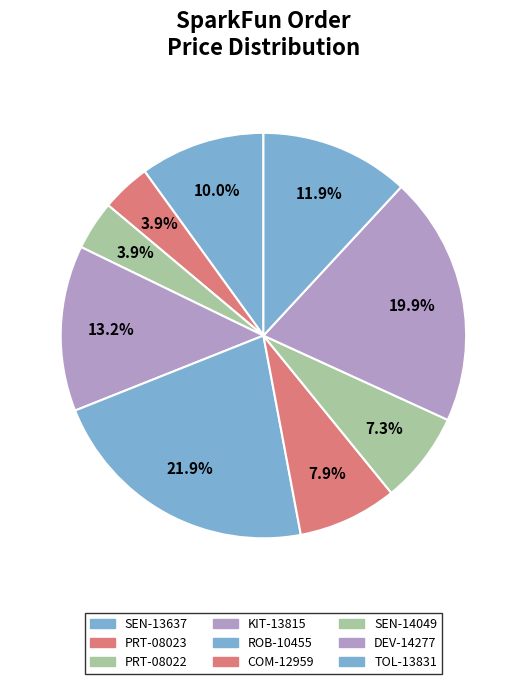

How many segments does this pie chart have?

9